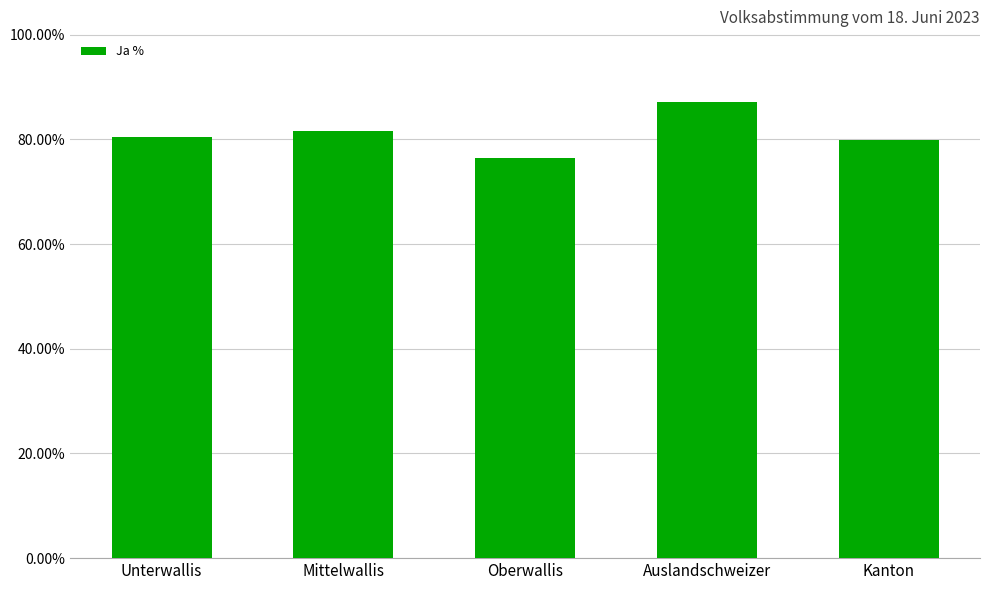

Reading right to left, extract all data points from this chart.

79.9	87.0	76.4	81.5	80.5